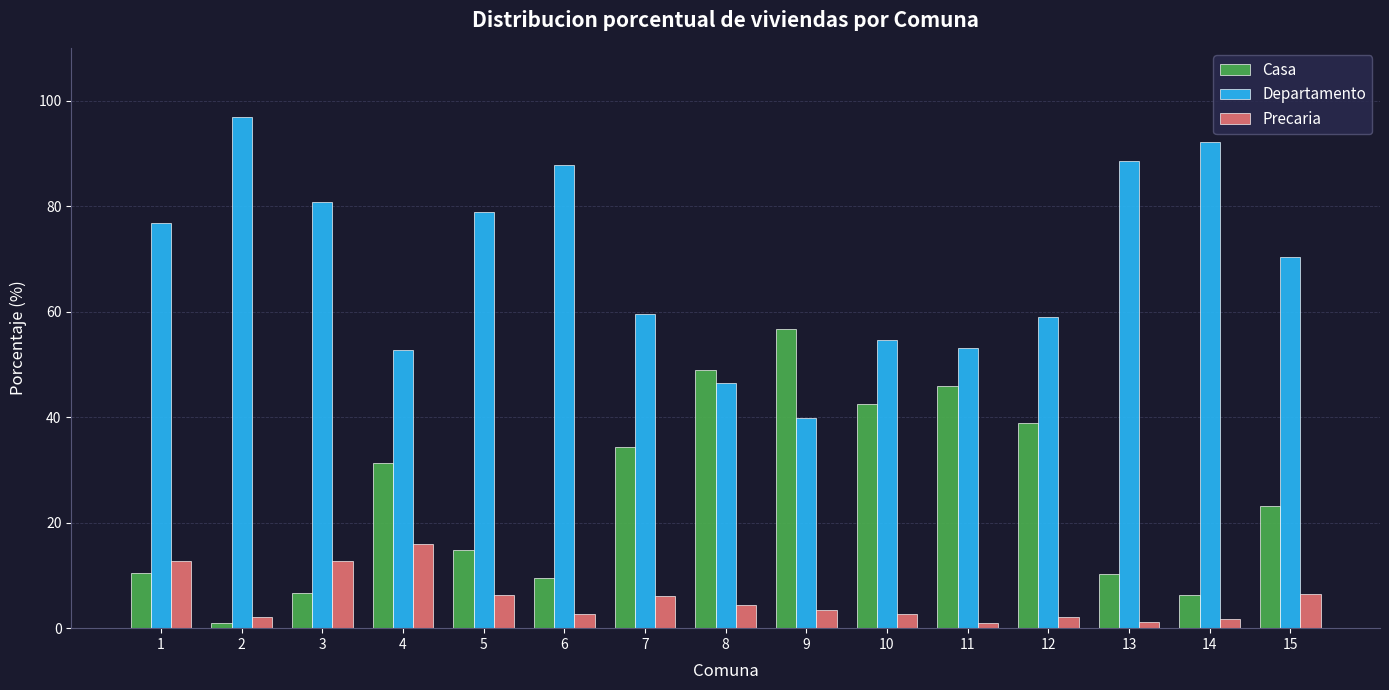

How many data points does each series have?

15